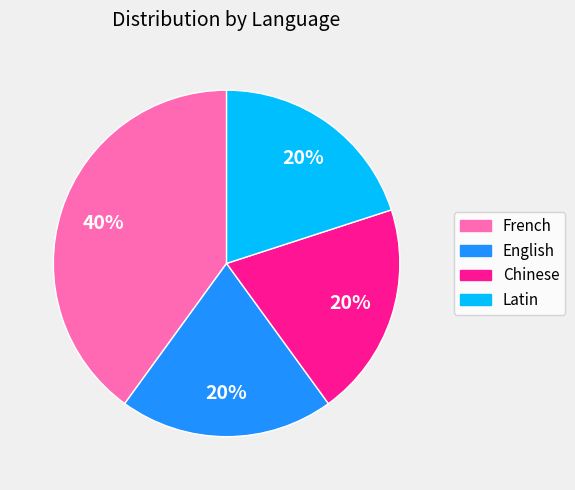

Is there a majority slice in this chart?

No